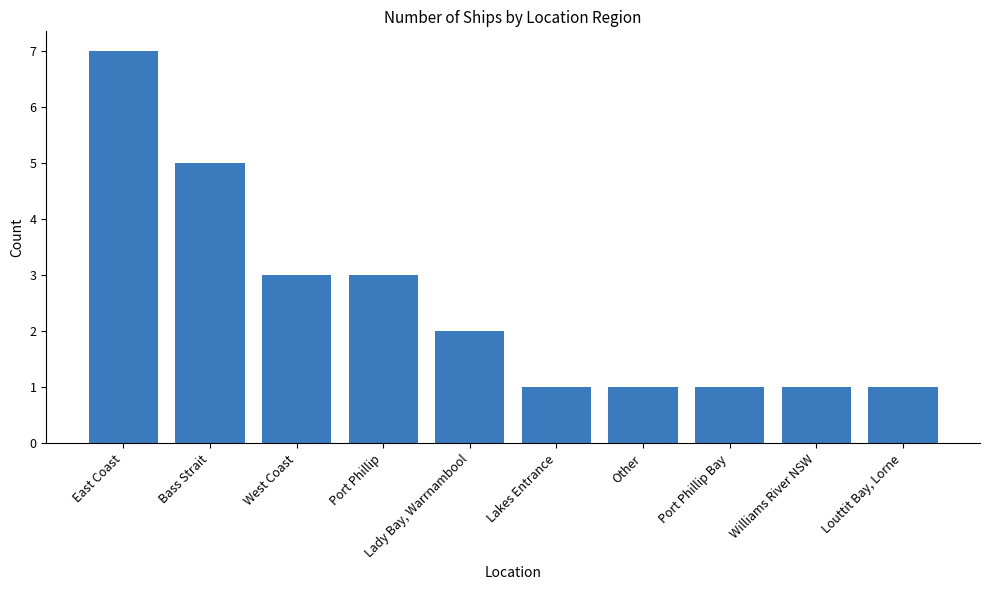

Where does the data first go above 2?

East Coast